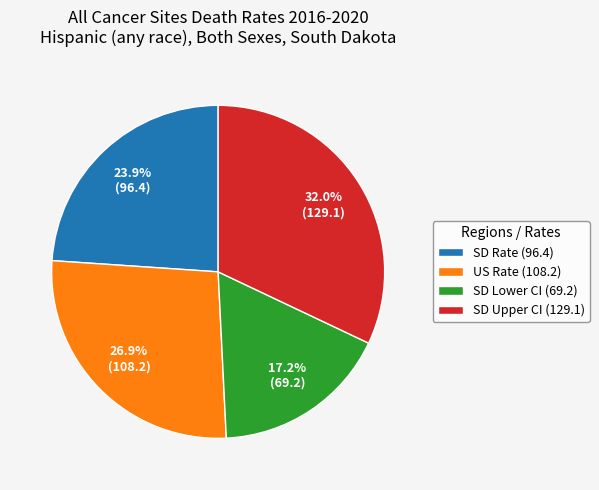

Rank the categories by value from lowest to highest.

SD Lower CI (69.2), SD Rate (96.4), US Rate (108.2), SD Upper CI (129.1)